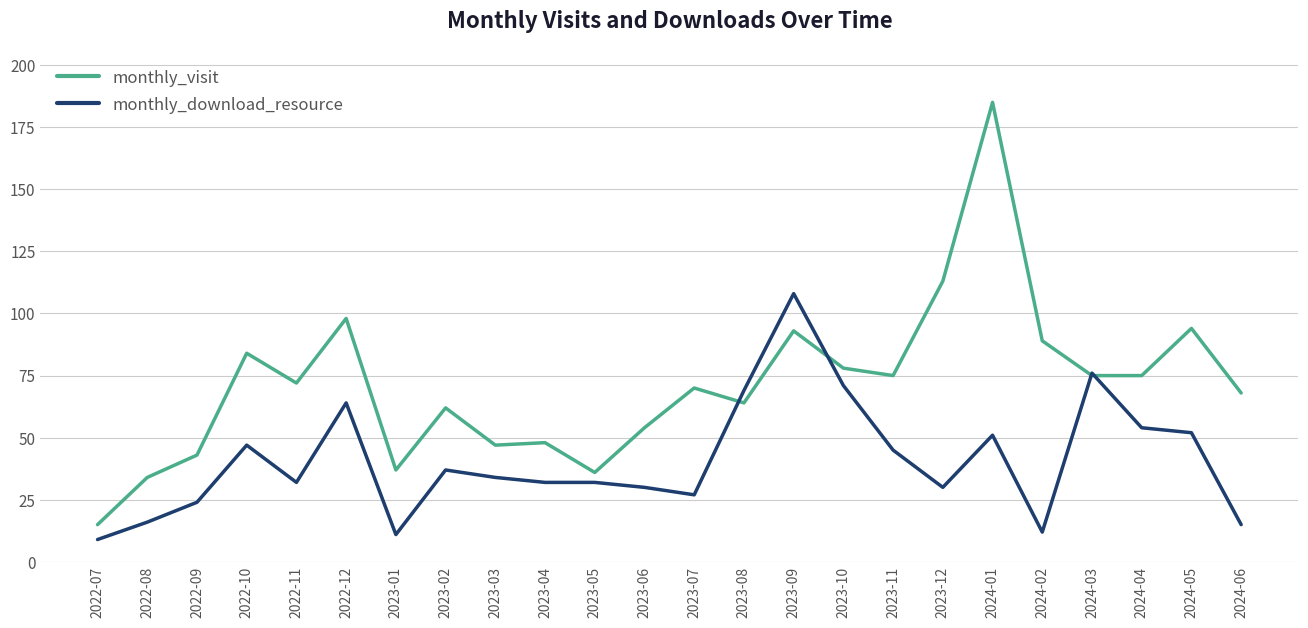

Between which two adjacent categories do monthly_visit and monthly_download_resource first intersect?

2023-07 and 2023-08